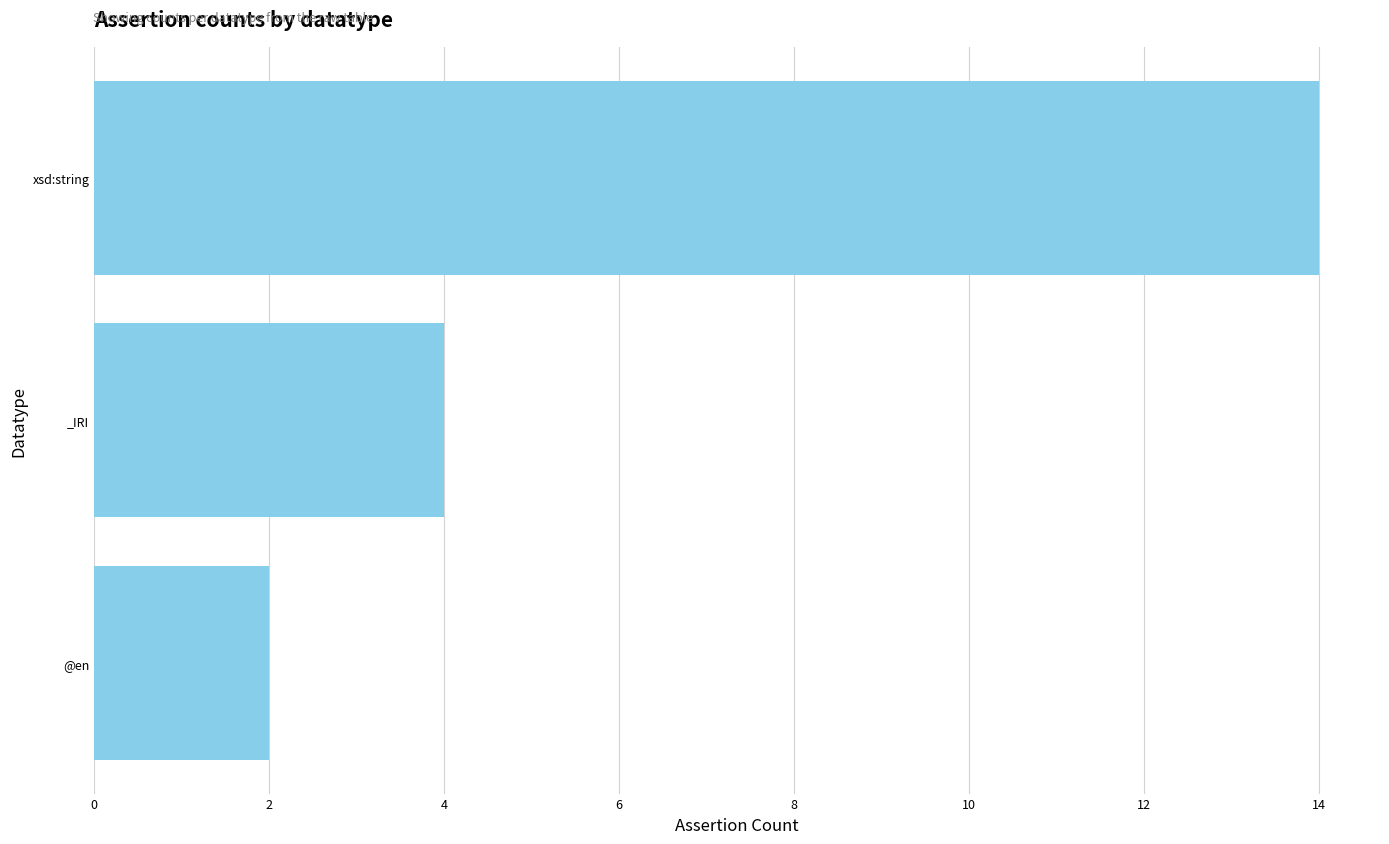

Reading bottom to top, extract all data points from this chart.

2	4	14